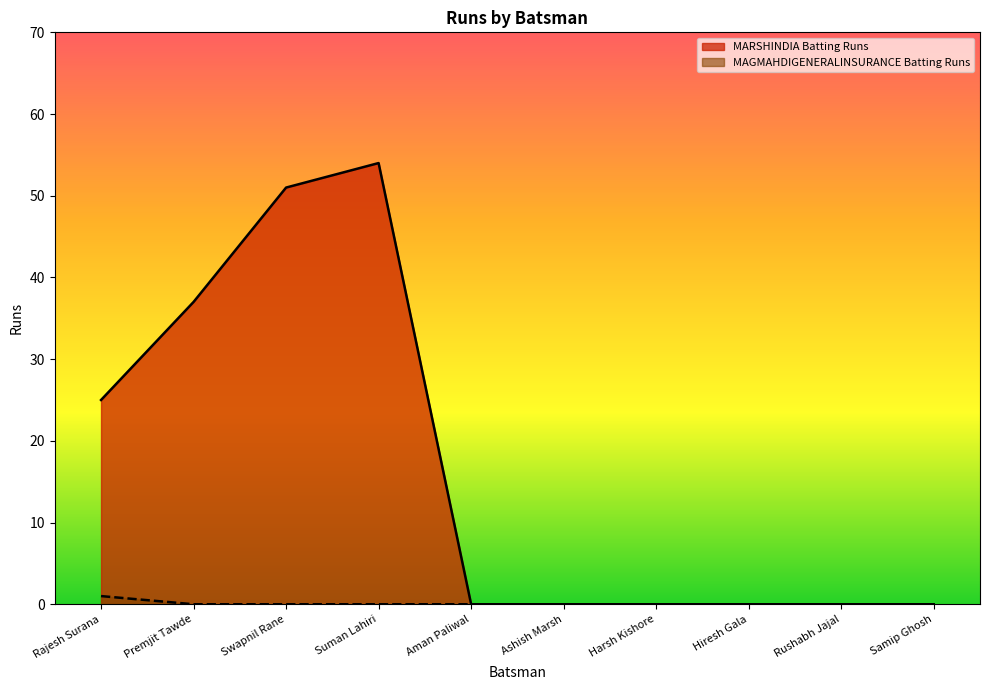

Which has a higher value, Ashish Marsh or Harsh Kishore?

Ashish Marsh